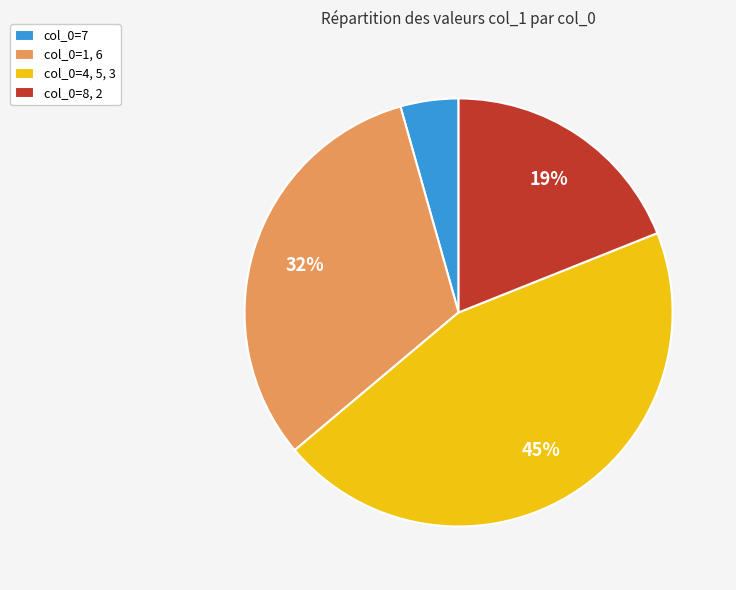

Count the number of slices in the pie.

4